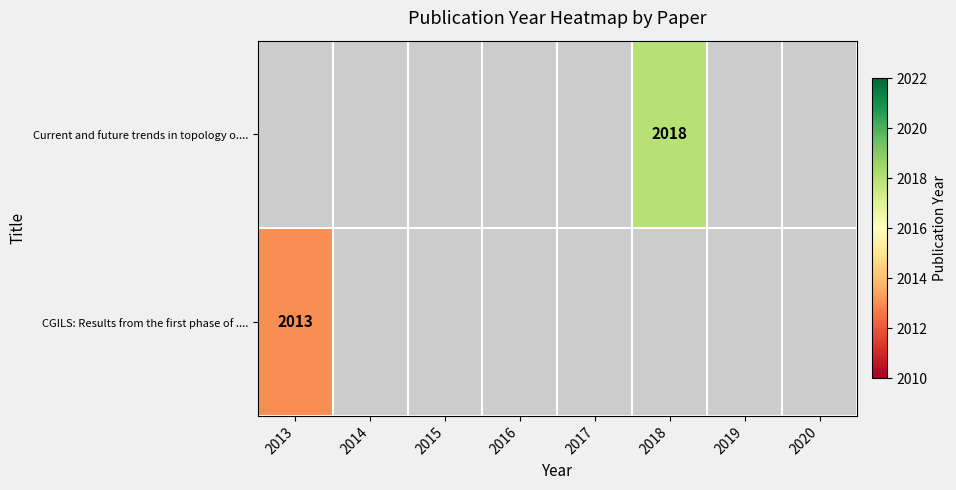

The Current and future trends in topology o.... series shows 3294 at 2018. True or false?

False